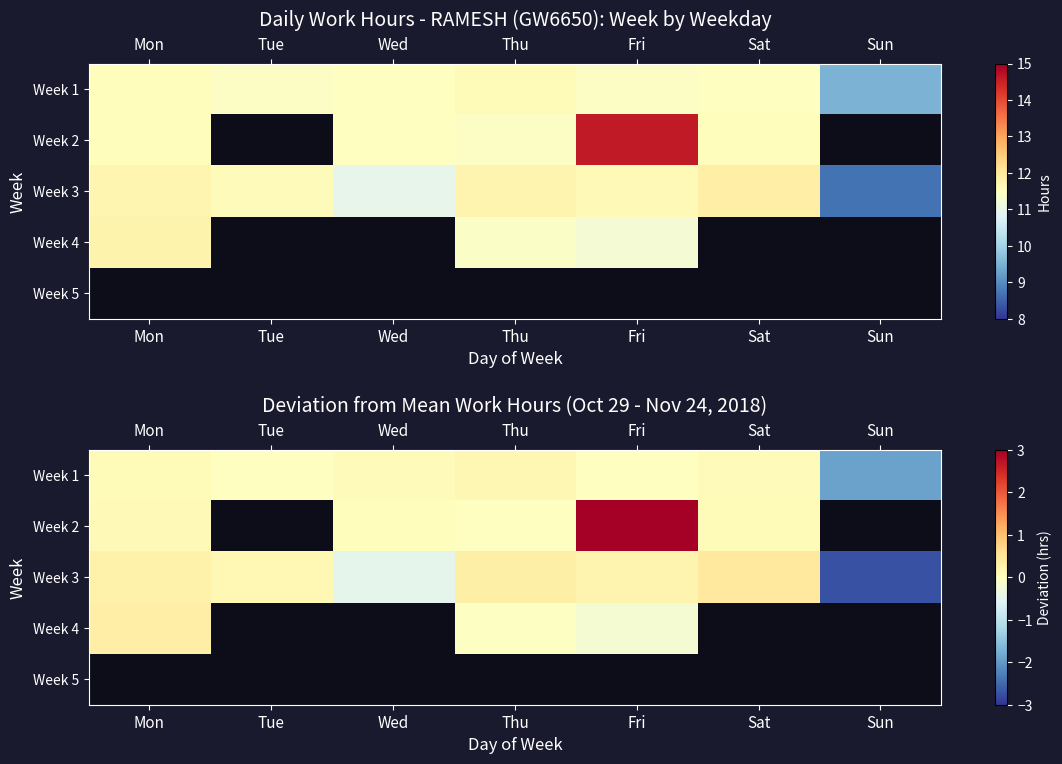

What is the difference between the Week 3 values at Fri and Mon?

0.1